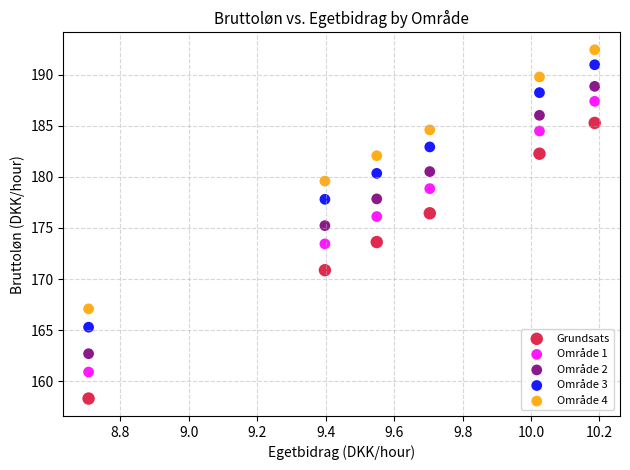

What are all the series names shown in the legend?

Grundsats, Område 1, Område 2, Område 3, Område 4